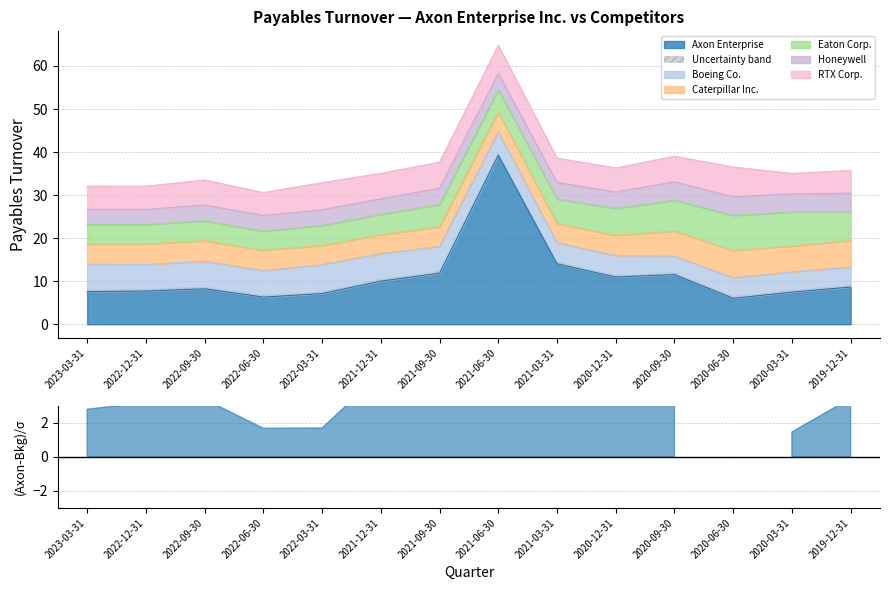

At how many categories does at least one series exceed 23?

1